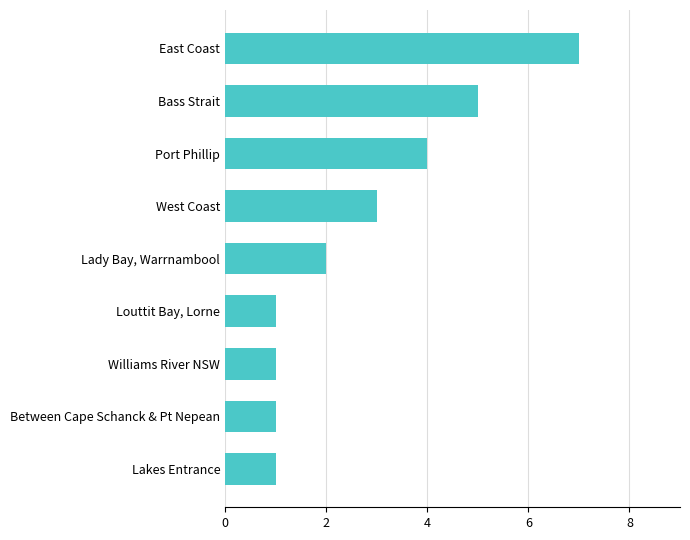

What is the difference between the second highest and minimum values?

4